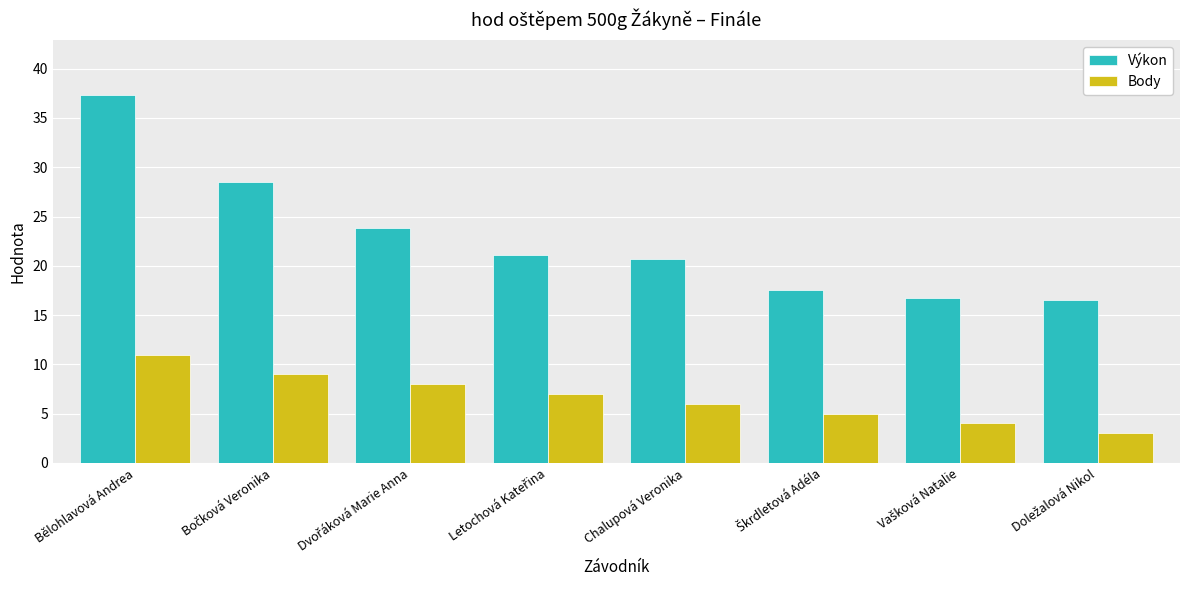

How many bars are there in total?

16